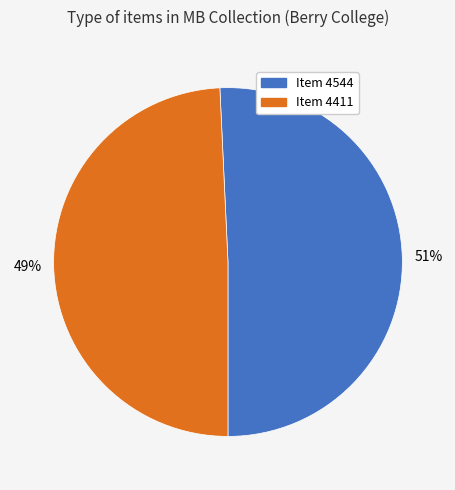

To the nearest percent, what is the average slice percentage?

50%